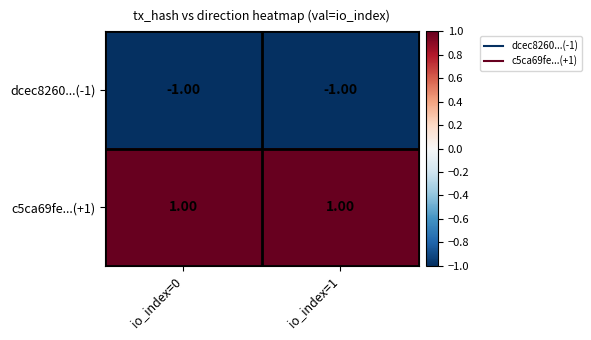

List the series in order of their peak value, highest first.

c5ca69fe...(+1), dcec8260...(-1)